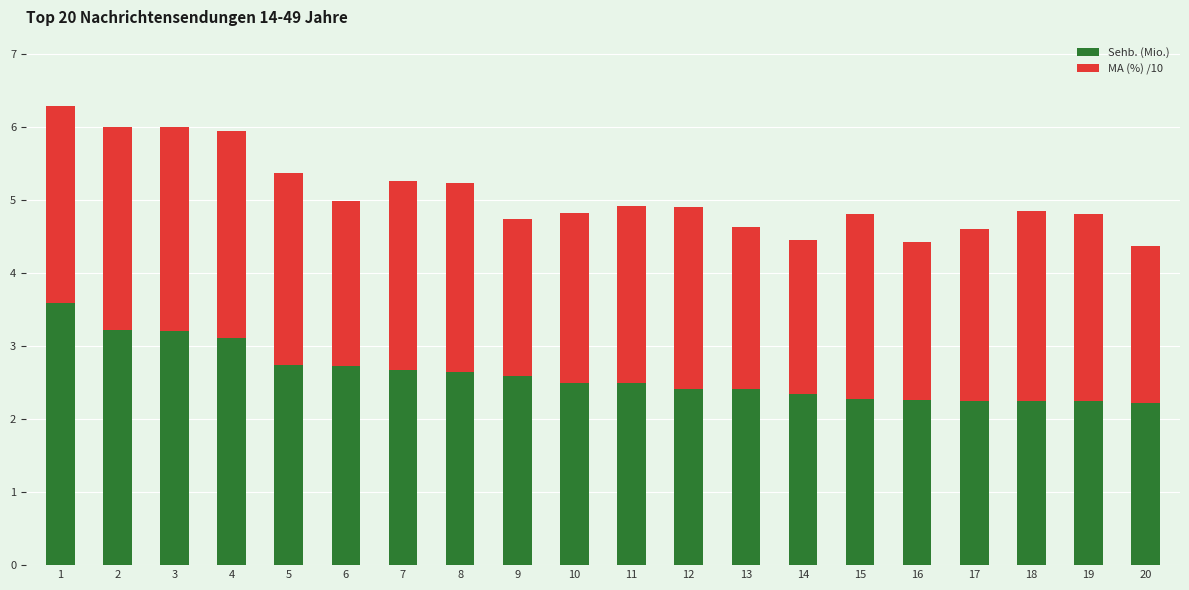

What is the value of the Sehb. (Mio.) bar at the 10th from the left?

2.5